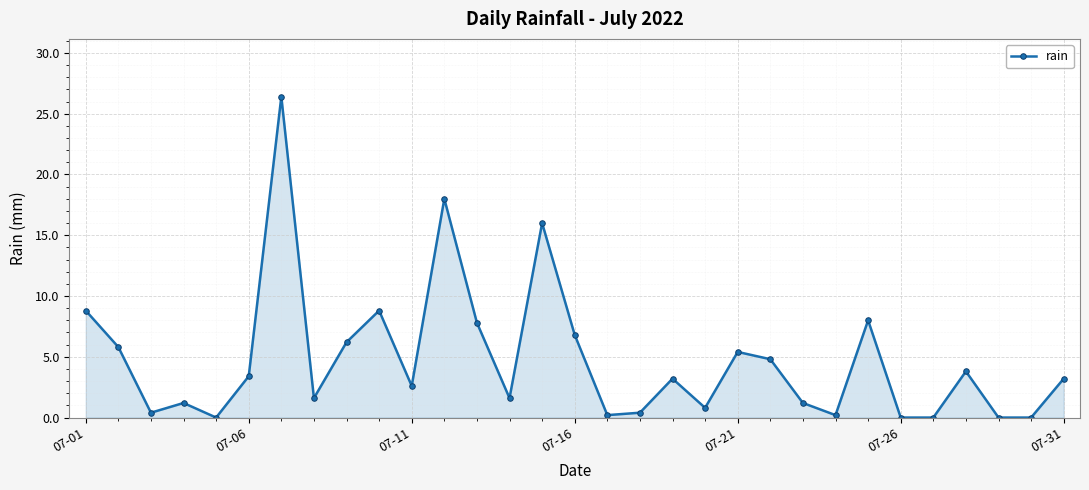

True or false: there are more than 2 points higher than both neighbors.

True